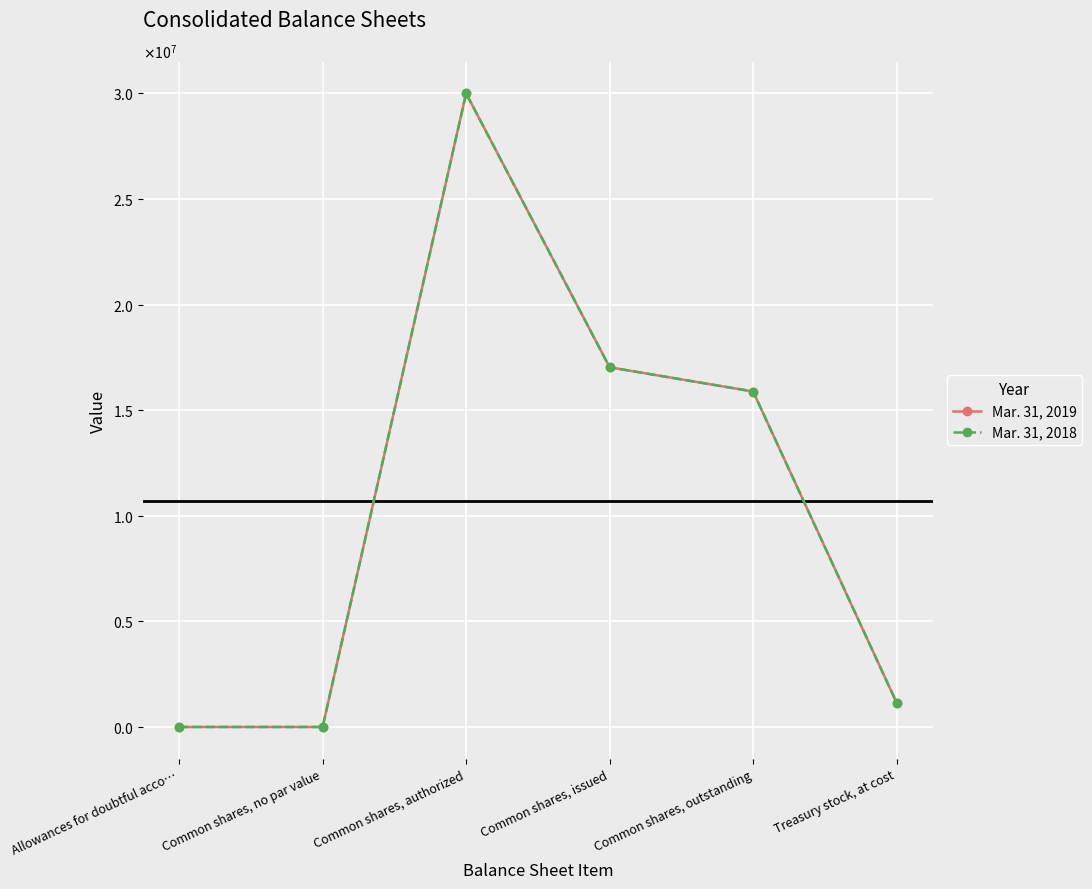

Reading left to right, list all the values displayed in this chart.

Mar. 31, 2019: Allowances for doubtful acco…=658	Common shares, no par value=0	Common shares, authorized=30000000	Common shares, issued=17031810	Common shares, outstanding=15885239	Treasury stock, at cost=1146571
Mar. 31, 2018: Allowances for doubtful acco…=270	Common shares, no par value=0	Common shares, authorized=30000000	Common shares, issued=17031810	Common shares, outstanding=15885239	Treasury stock, at cost=1146571